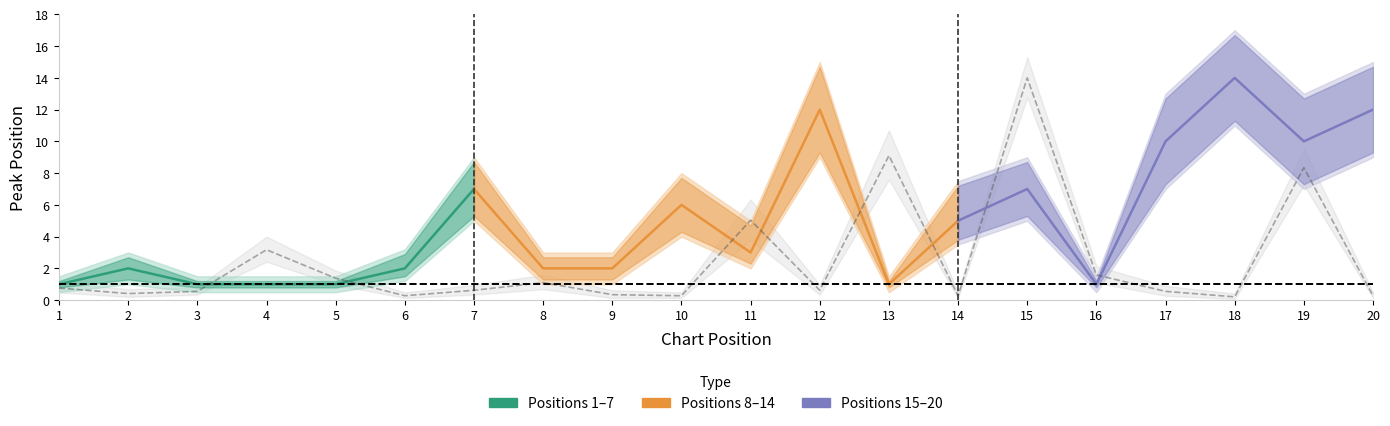

Reading left to right, what are all the values shown in this chart?

0.8	0.4	0.6	3.2	1.4	0.3	0.6	1.1	0.3	0.3	5.0	0.6	9.1	0.3	14.0	1.6	0.6	0.2	8.3	0.3